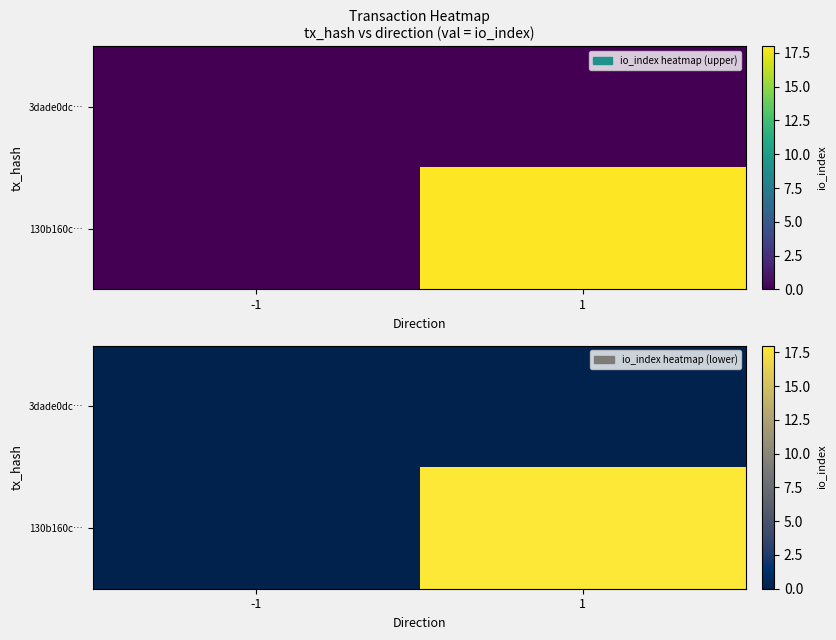

What is the sum of all 130b160c… values?

18